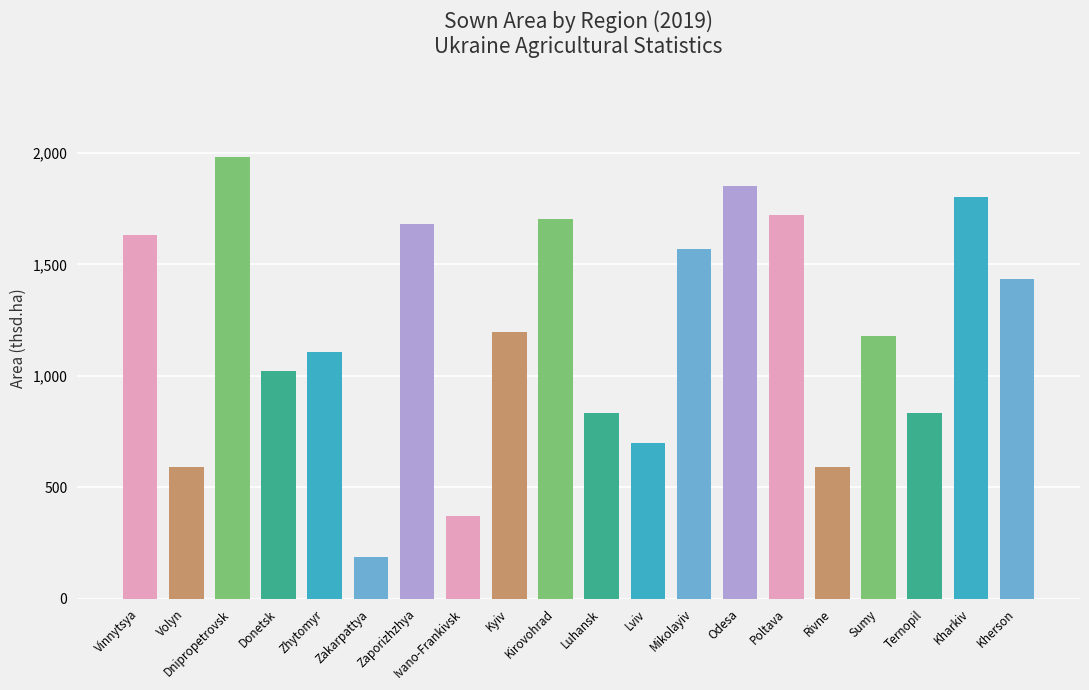

What is the maximum value shown in the chart?

1979.9